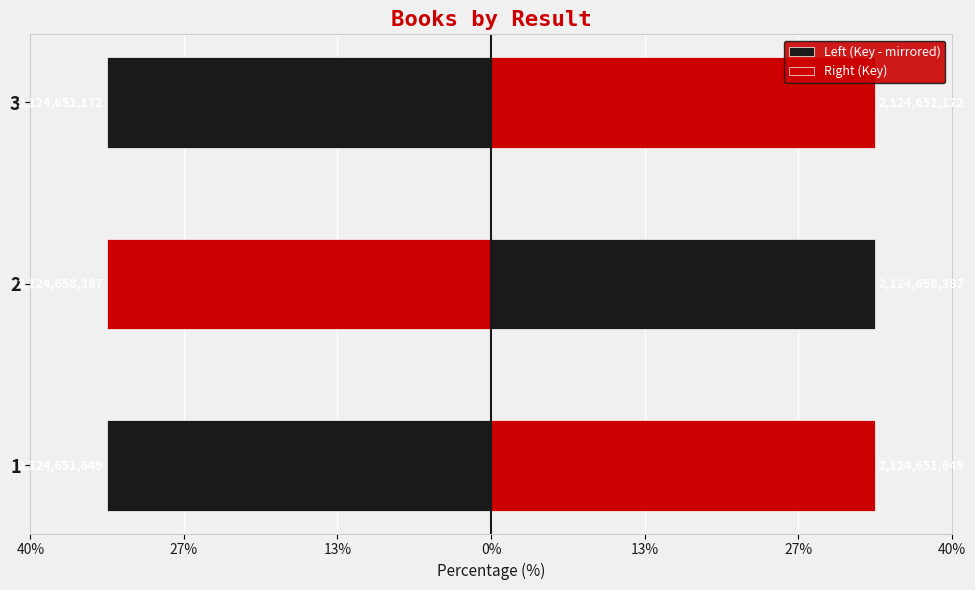

Reading right to left, extract all data points from this chart.

Left (Key - mirrored): -33.3	-33.3	-33.3
Right (Key): 33.3	33.3	33.3